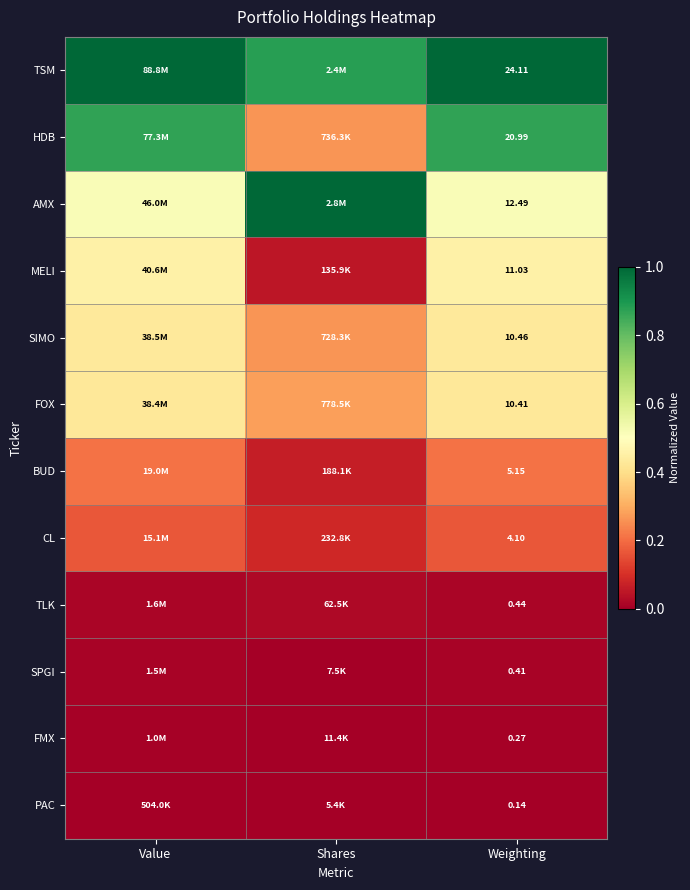

Is the value of TLK at Weighting greater than the value of FMX at Weighting?

Yes